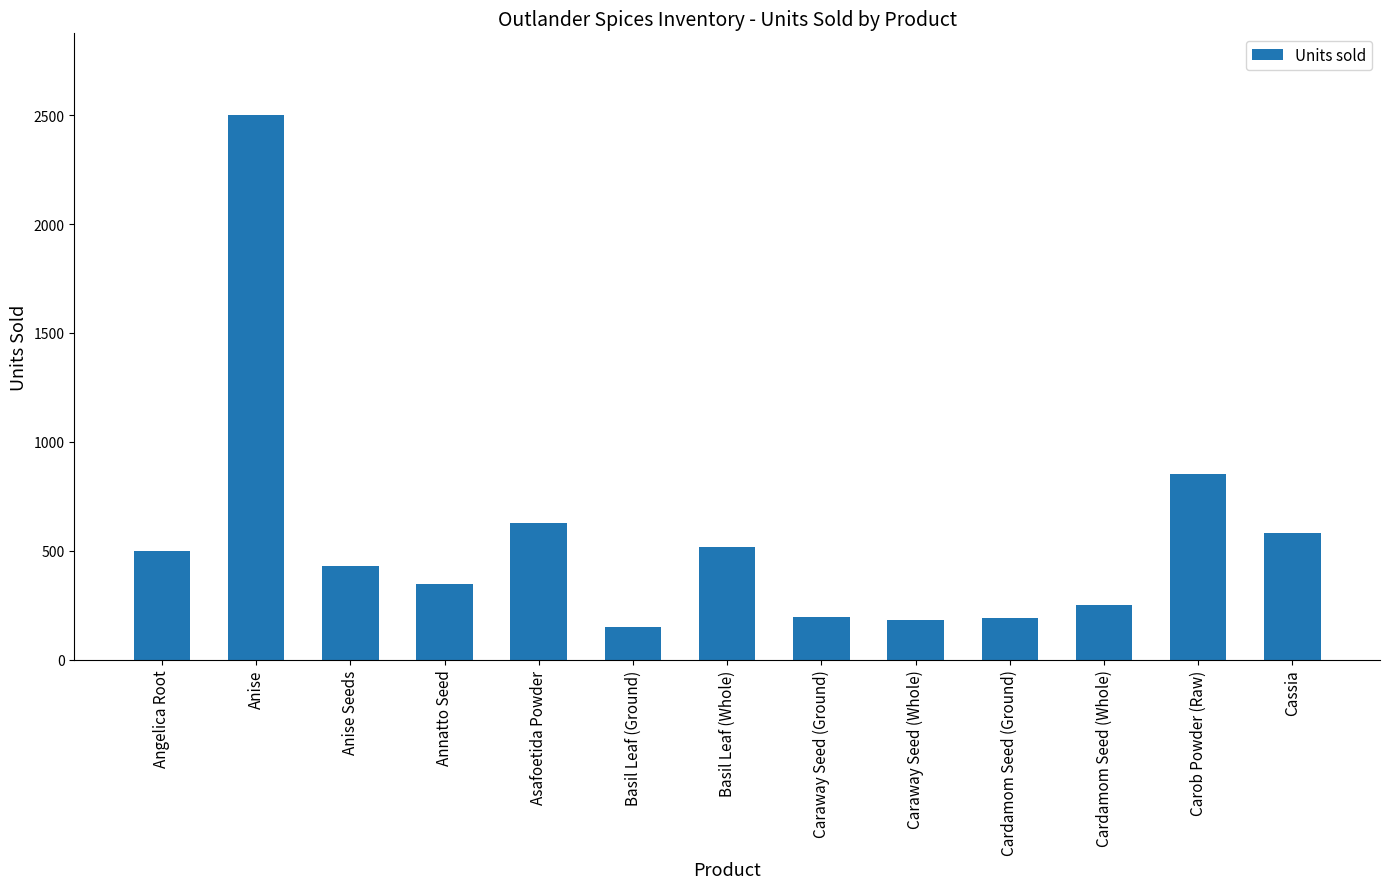

Is it true that the value at Carob Powder (Raw) is 203?

False